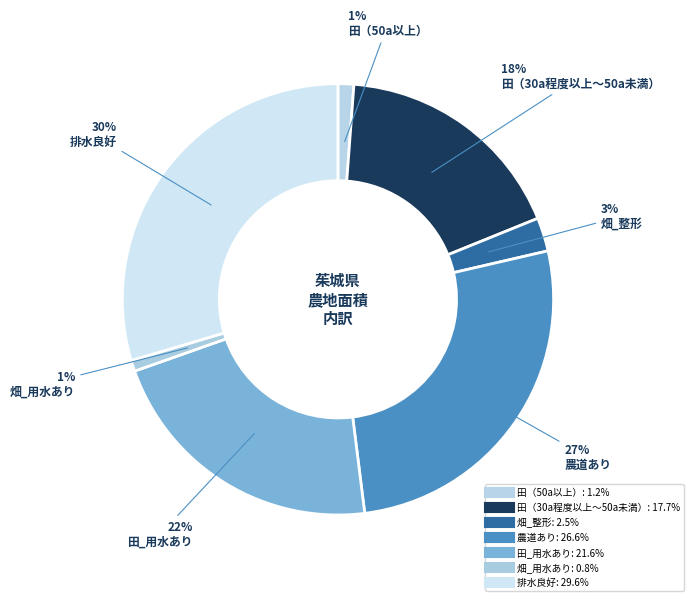

The 畑_用水あり slice represents 11% of the pie. True or false?

False